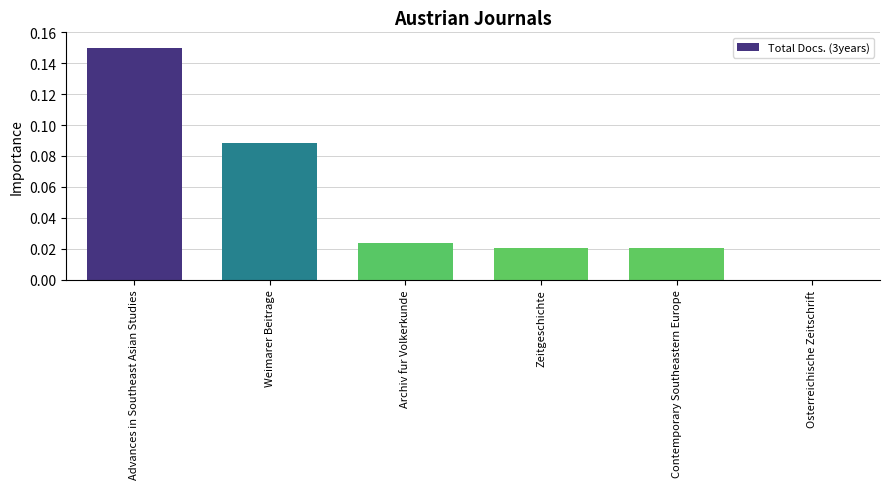

Count the values in the range 0 to 1.

6